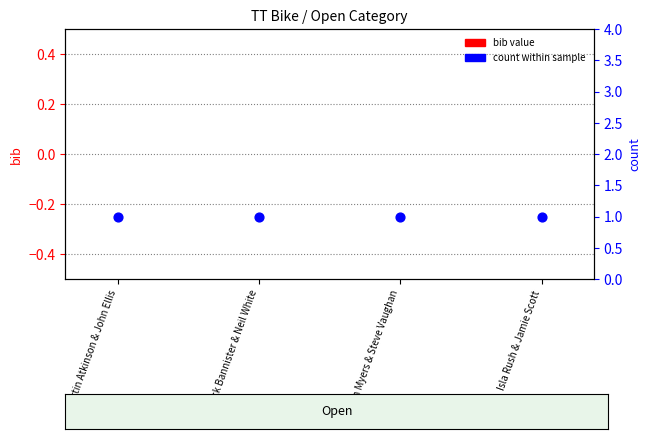

Which series contains the highest Y value?

count within sample